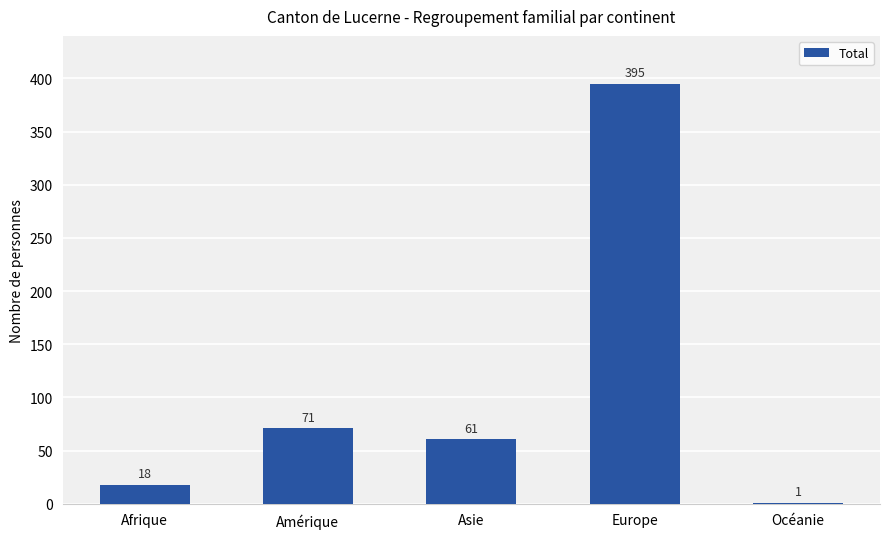

The chart shows a value of 96 at Amérique. True or false?

False